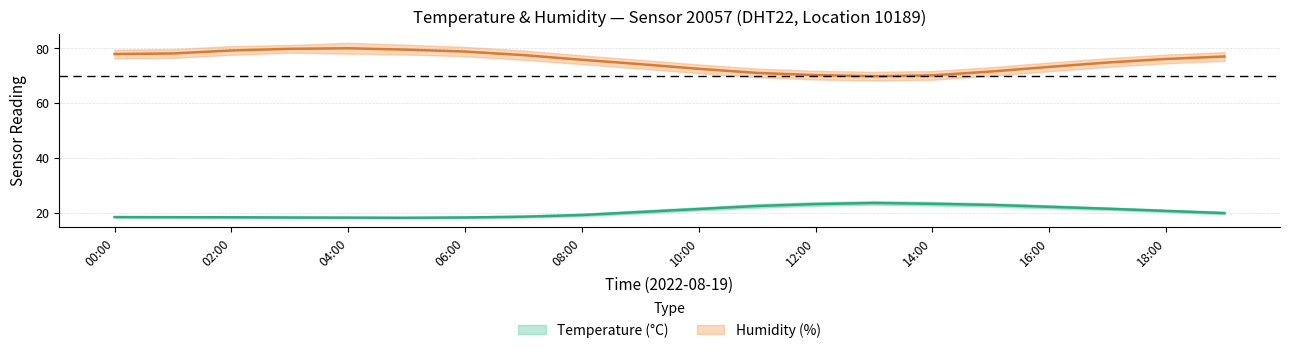

Where is hum_upper nearest to the value 76?

09:00